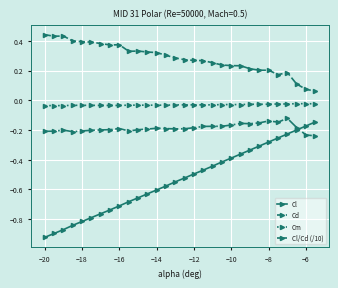

True or false: Cl and Cm cross at least once.

False